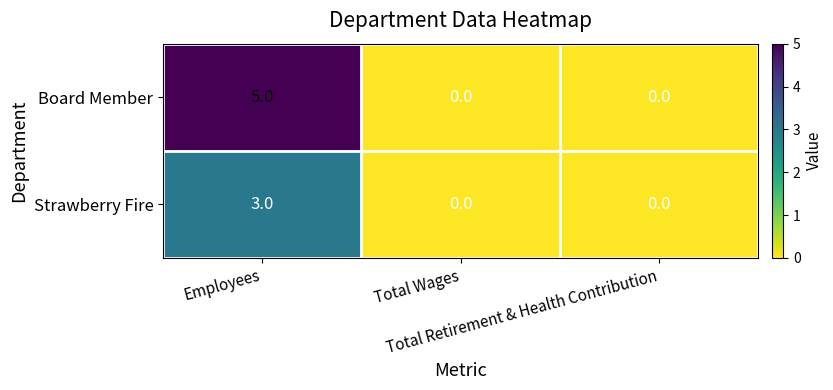

Which series has the largest total across all categories?

Board Member